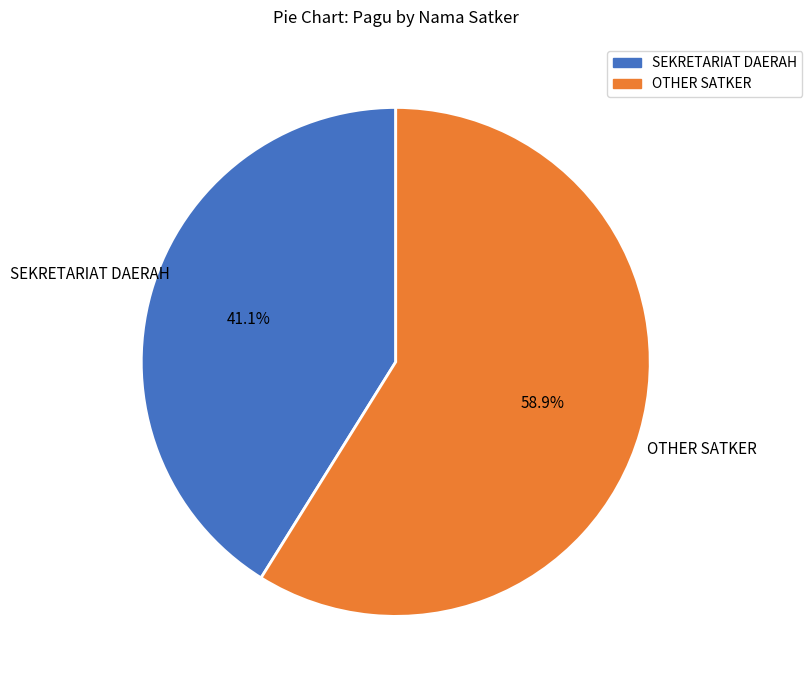

Does any single category account for the majority?

Yes